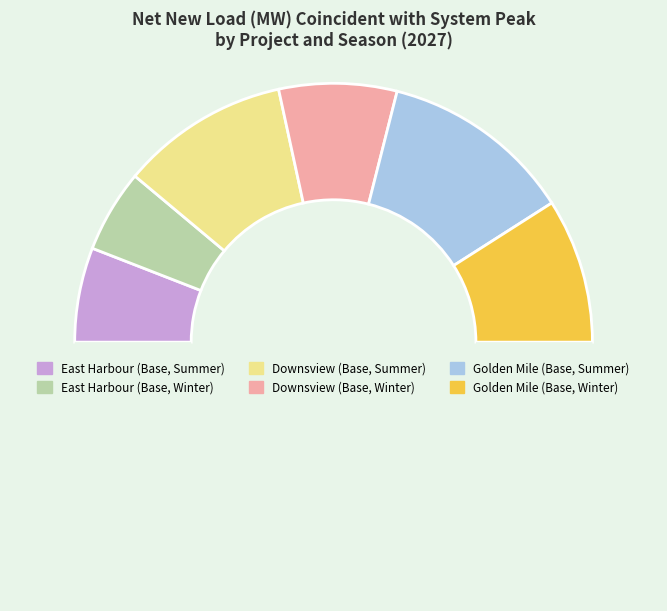

Does any single category account for the majority?

No